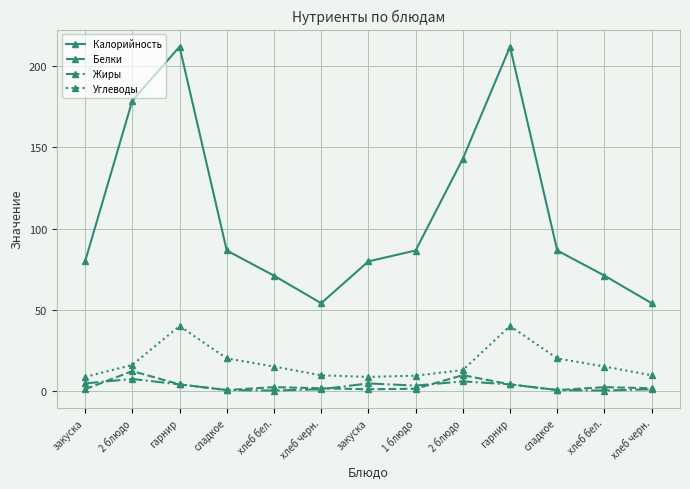

Is this an area chart (filled region under the line)?

No